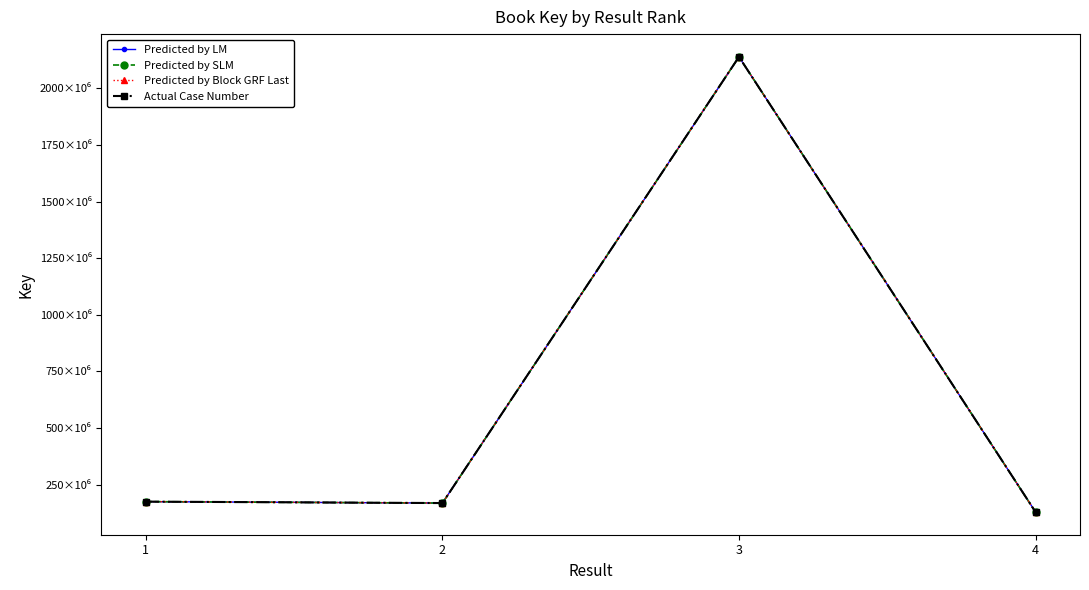

Is the value of Predicted by LM at 3 greater than the value of Predicted by Block GRF Last at 1?

Yes